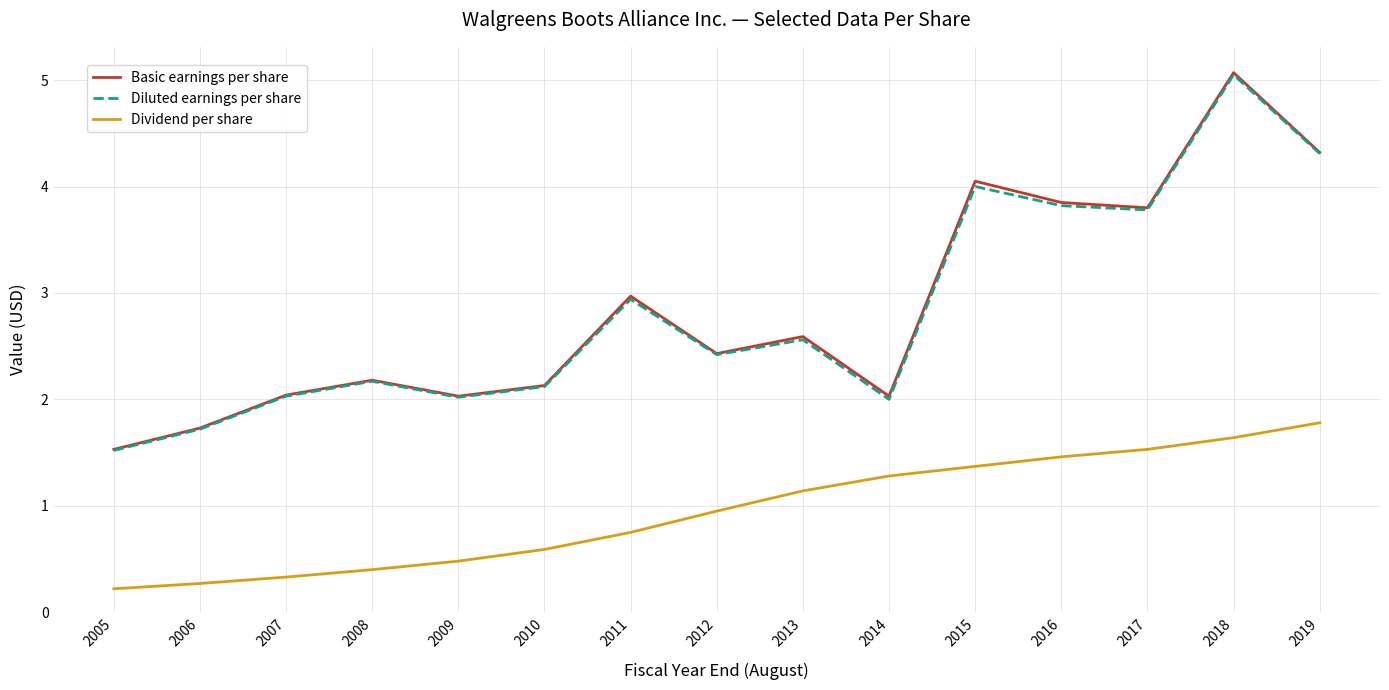

At which label is Basic earnings per share closest to 3?

2011